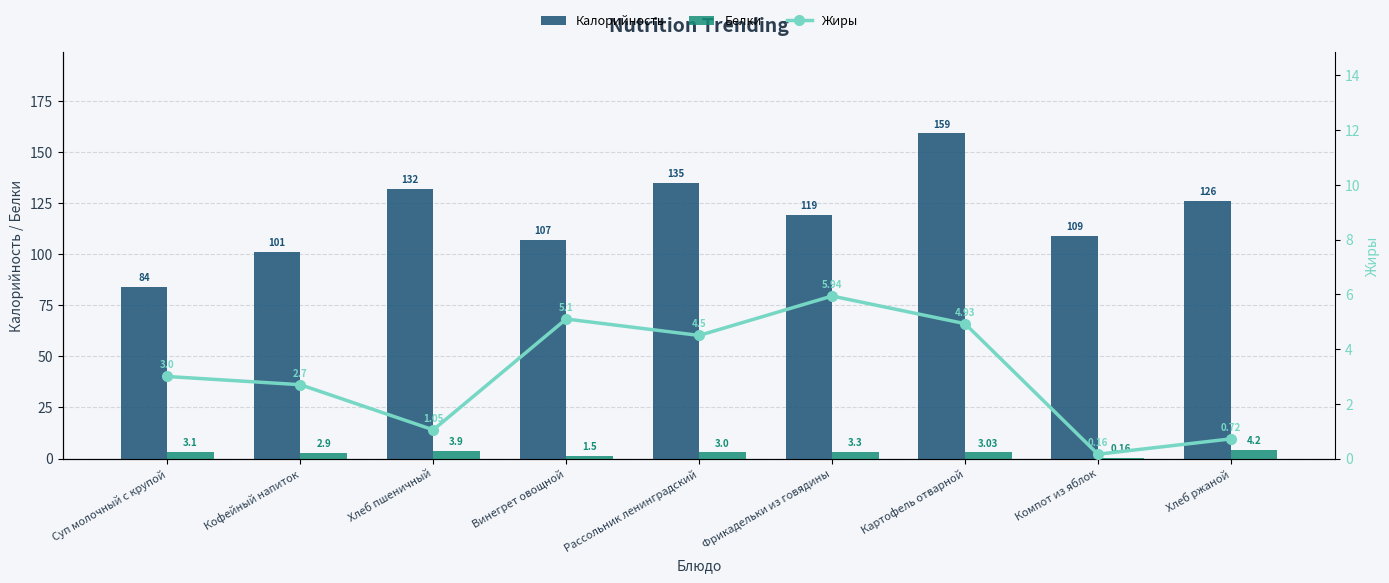

How many data points in Калорийность are above 119?

4